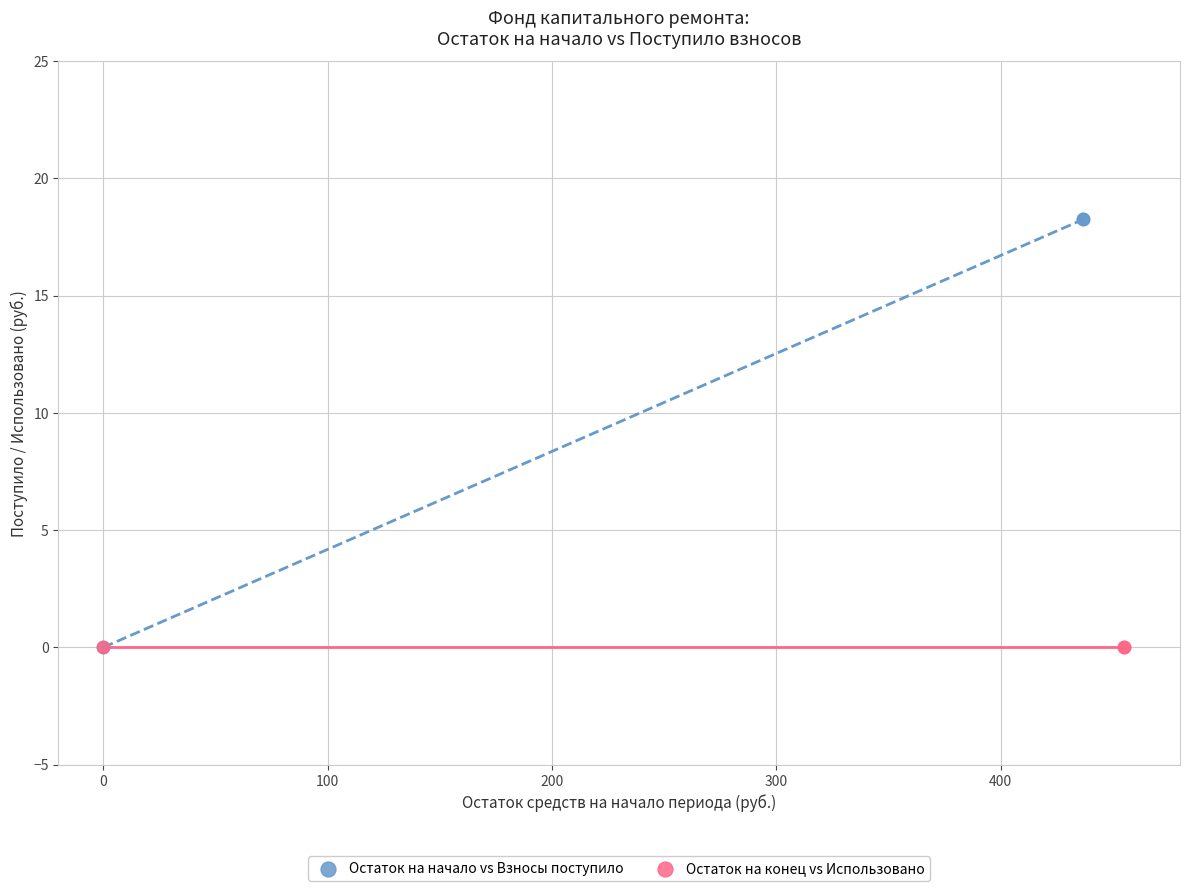

What are all the series names shown in the legend?

Остаток на начало vs Взносы поступило, Остаток на конец vs Использовано